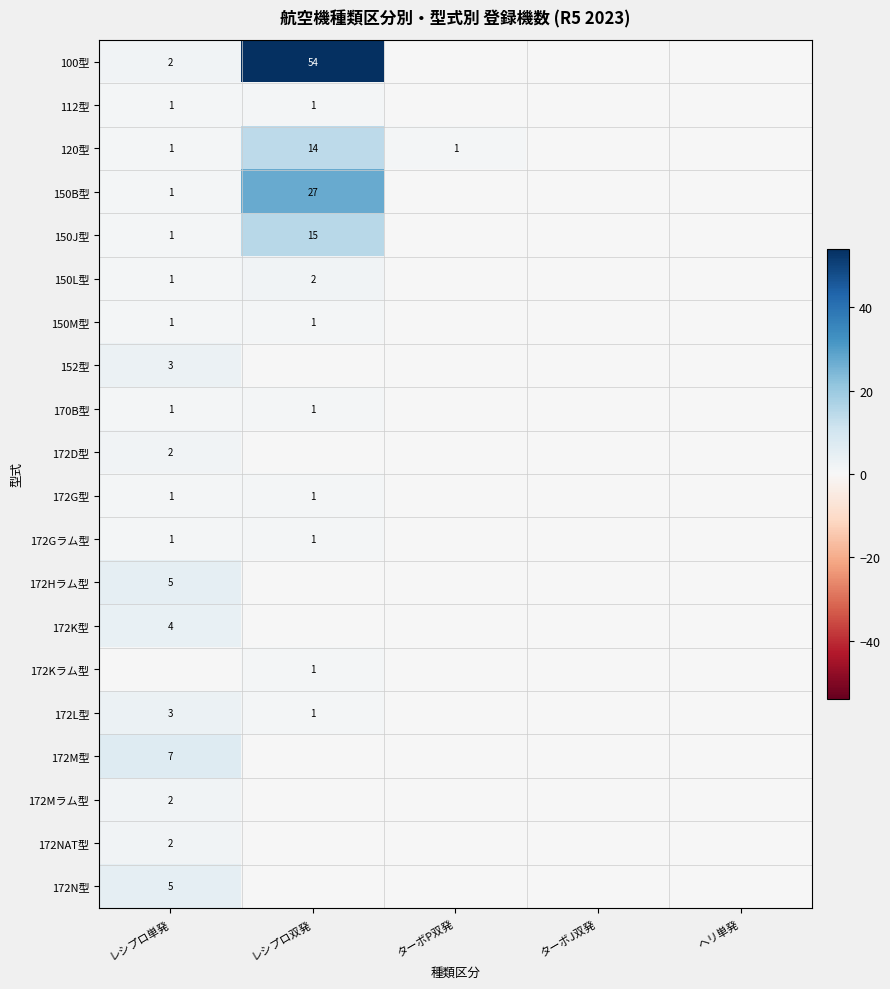

The value of 120型 at レシプロ双発 is 23. True or false?

False